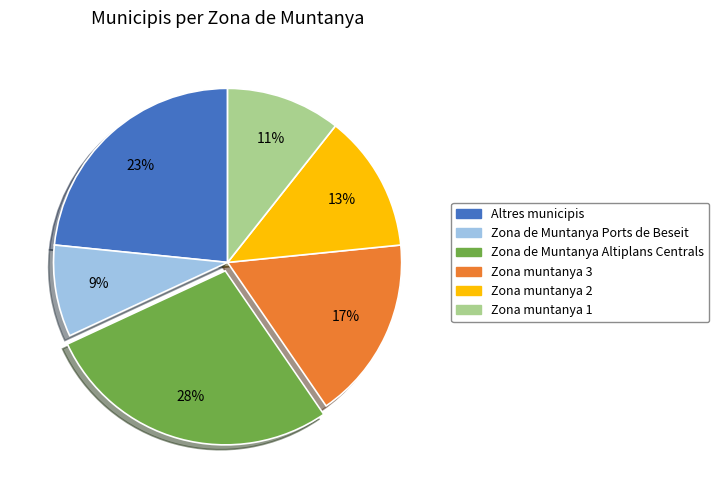

What percentage is the Altres municipis slice, to the nearest percent?

23%